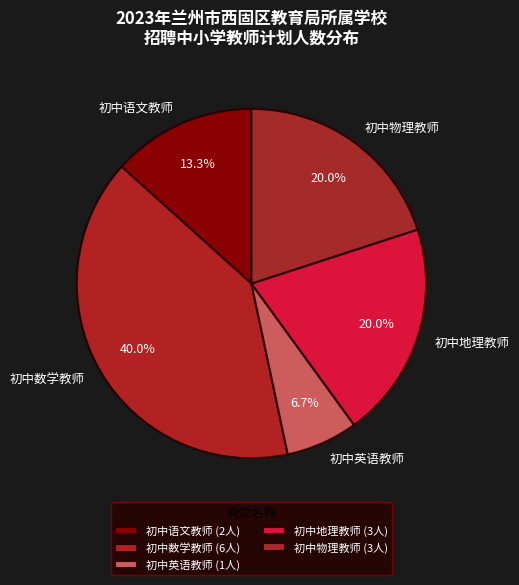

Combined, do 初中物理教师 and 初中数学教师 account for over 50%?

Yes